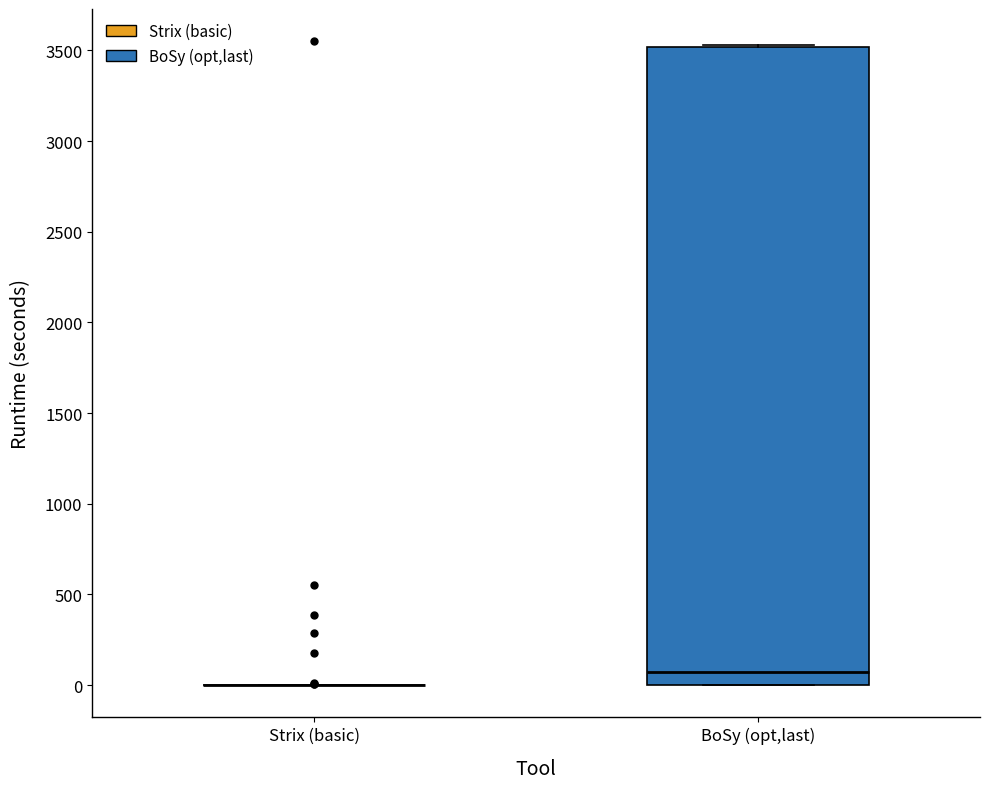

Which box is the tallest, from its lower edge to its upper edge?

BoSy (opt,last)